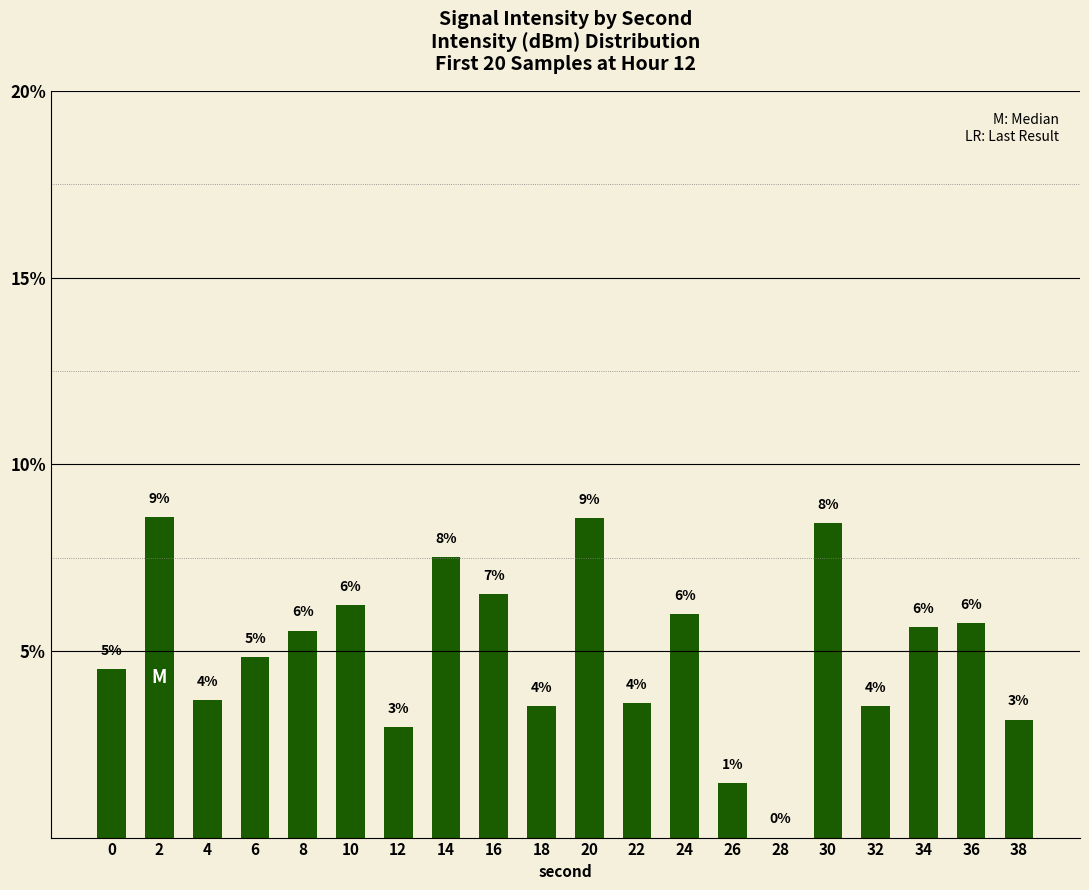

The chart shows a value of 1.8 at 20. True or false?

False